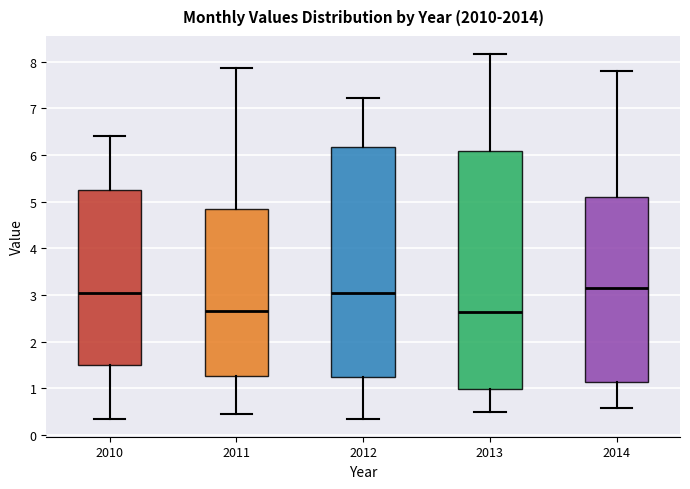

Where does the median line of the box at x = 2012 sit on the y-axis? The values are not printed on the chart, so give them approximately, as read against the axis.

3.0